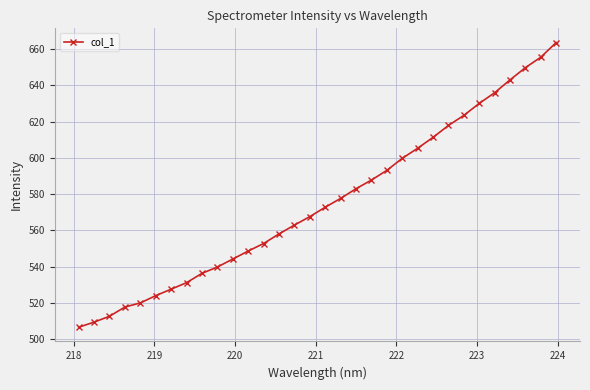

What is the smallest value displayed?

506.7